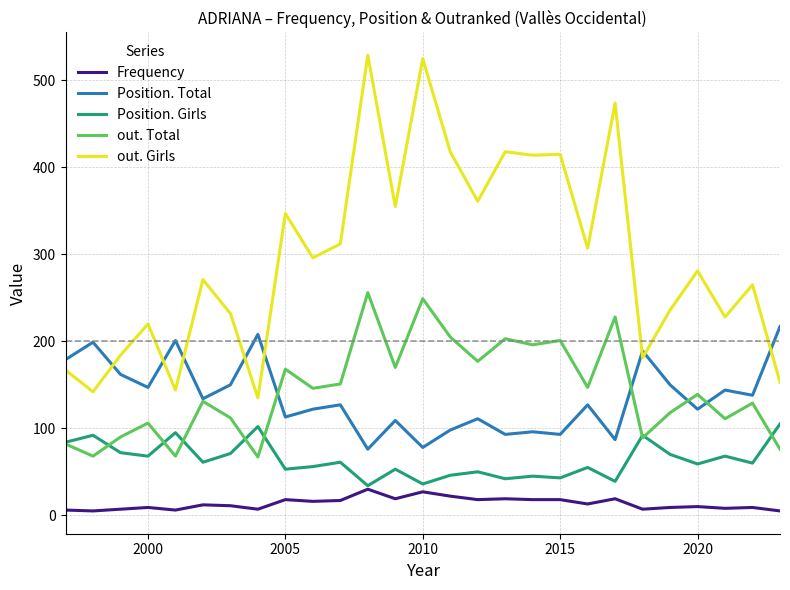

What is the lowest value of the Position. Girls series?

34